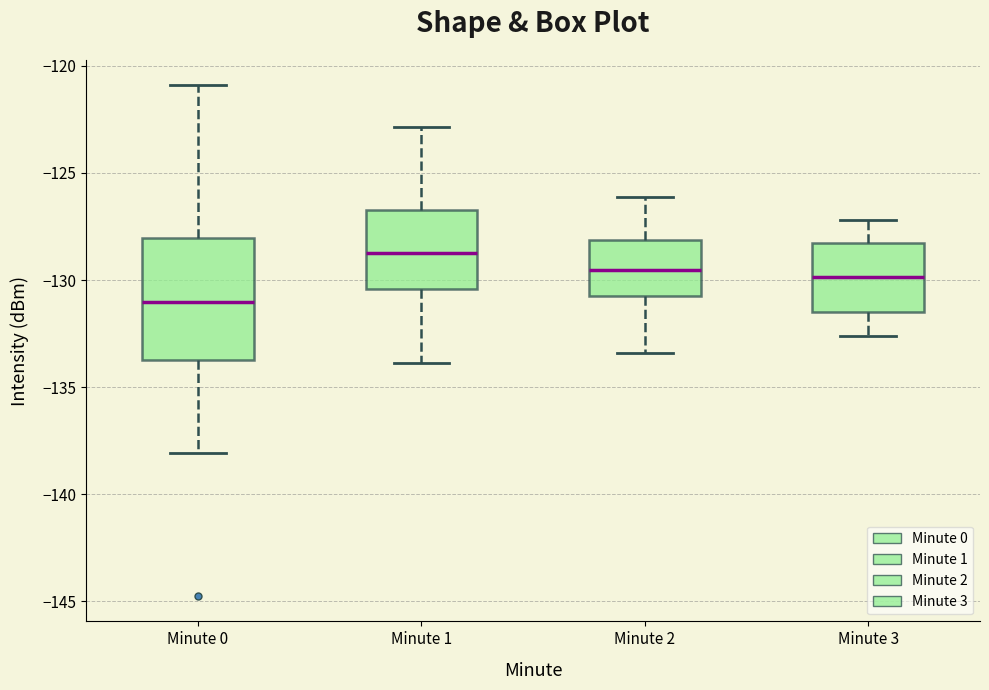

Where does the upper whisker of the box for Minute 2 end on the y-axis? The values are not printed on the chart, so give them approximately, as read against the axis.

-126.0